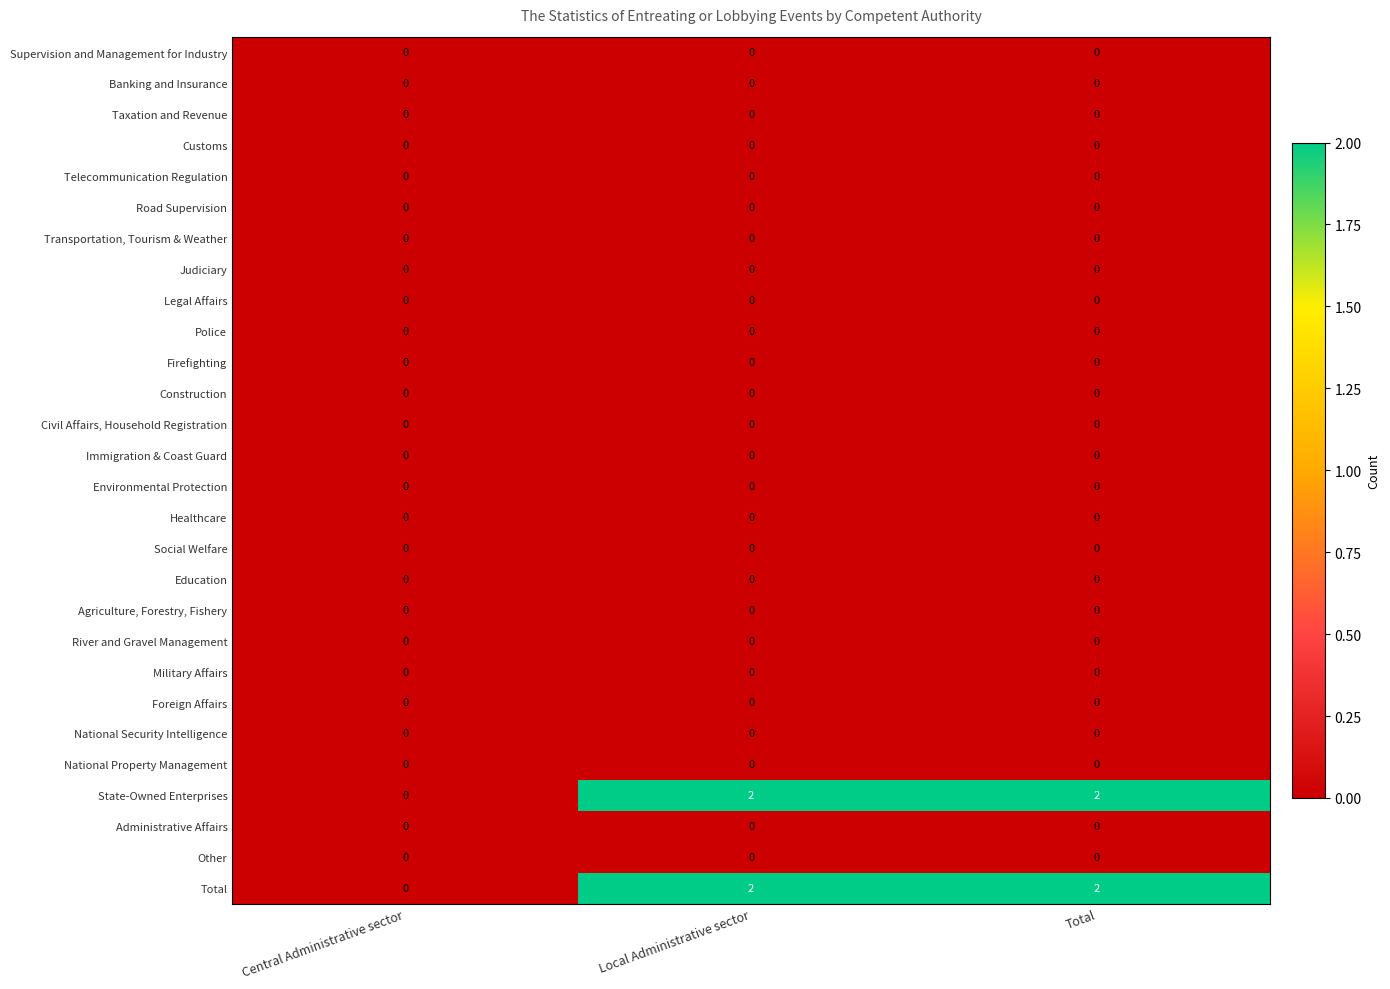

What is the total value across all series at Total?

4